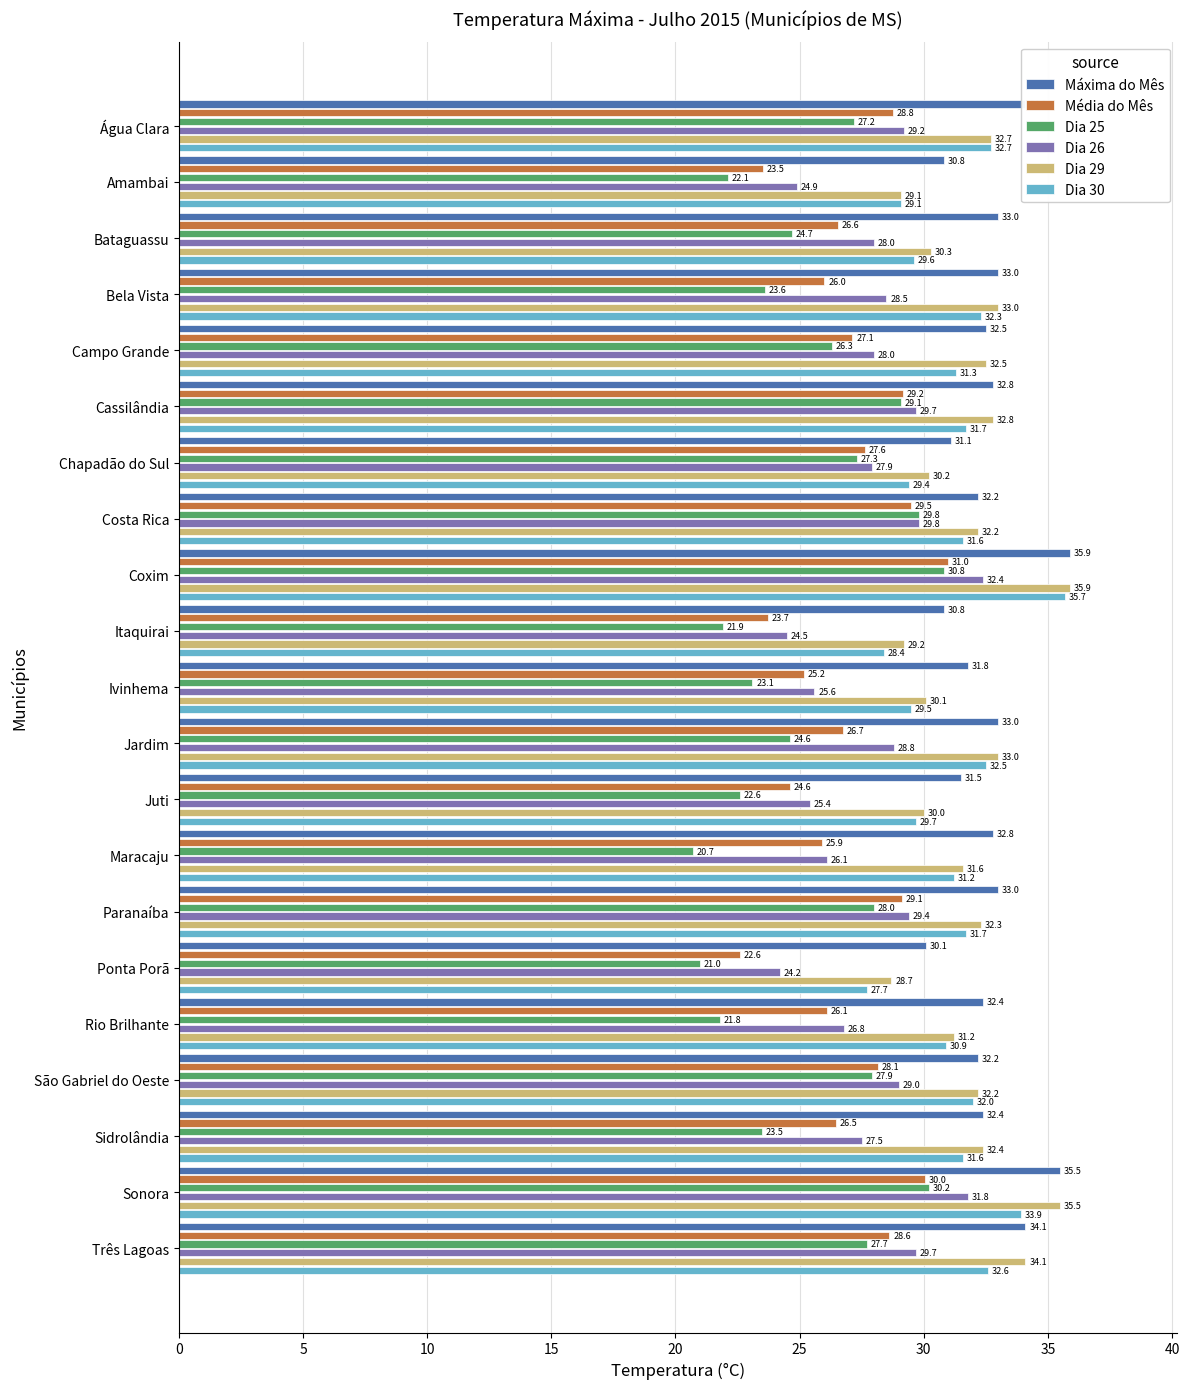

What is the approximate value of Máxima do Mês at Paranaíba?

33.0